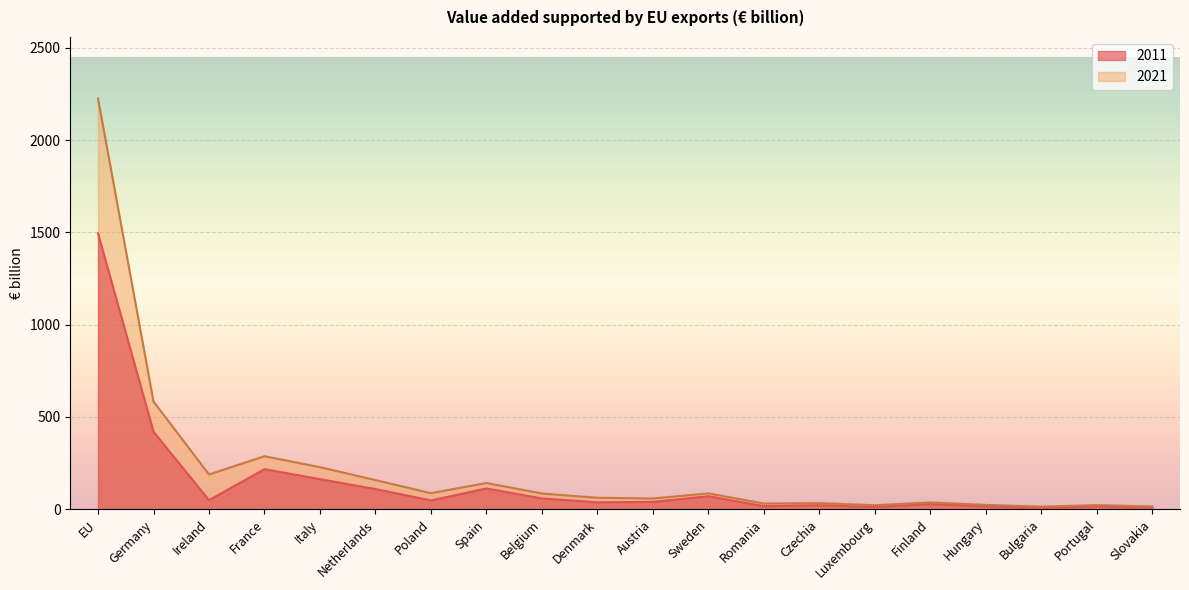

True or false: 2011 and 2021 cross at least once.

False